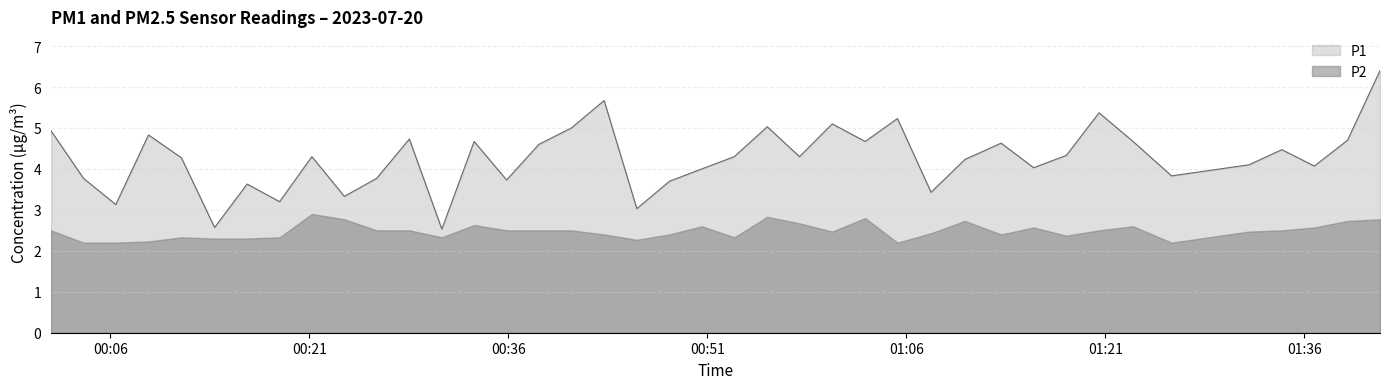

List the series in order of their overall mean, lowest first.

P2, P1